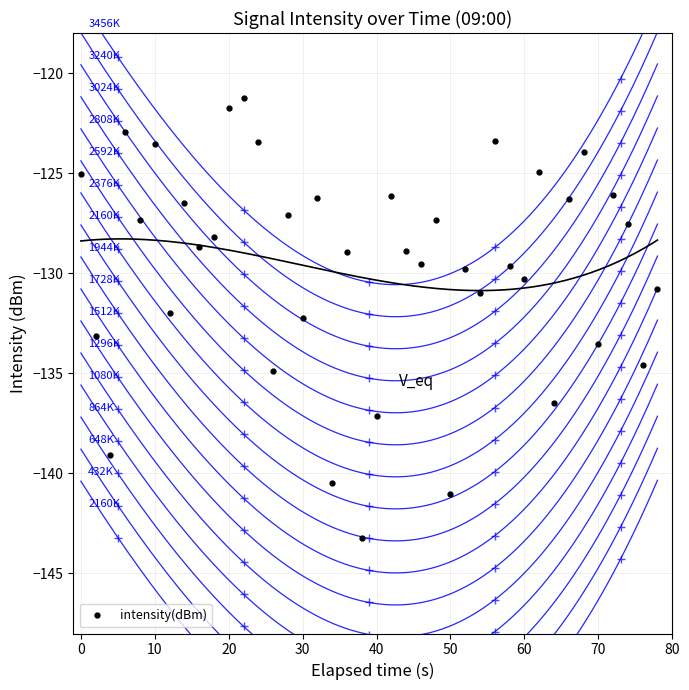

How many data points are less than -128?

22